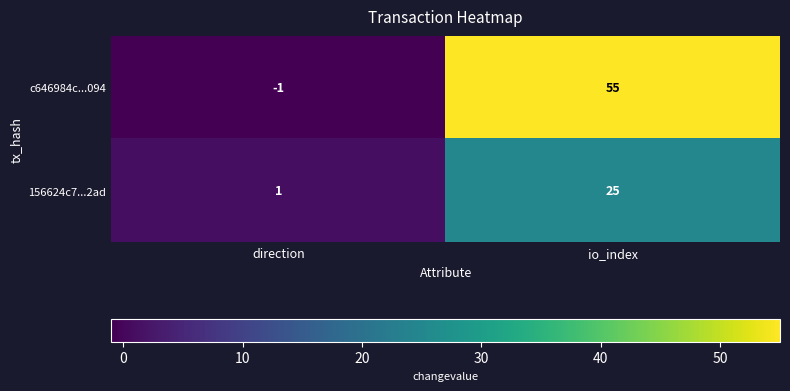

Reading left to right, extract all data points from this chart.

c646984c...094: direction=-1	io_index=55
156624c7...2ad: direction=1	io_index=25